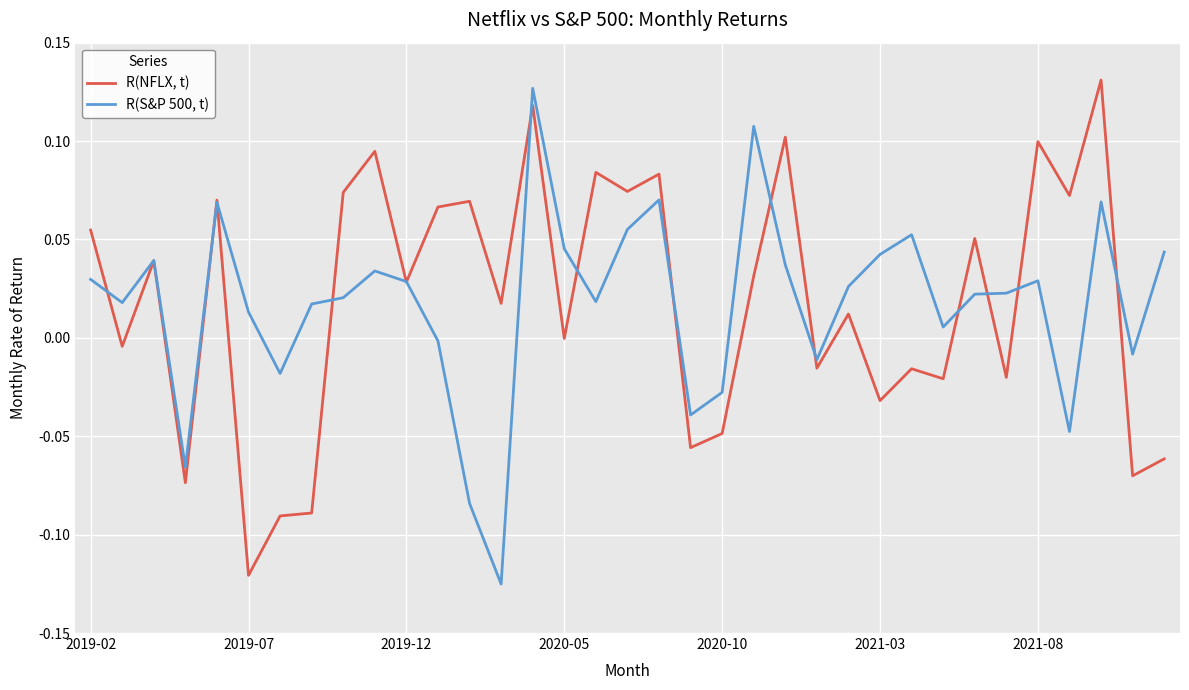

List the series in order of their overall mean, lowest first.

R(S&P 500, t), R(NFLX, t)